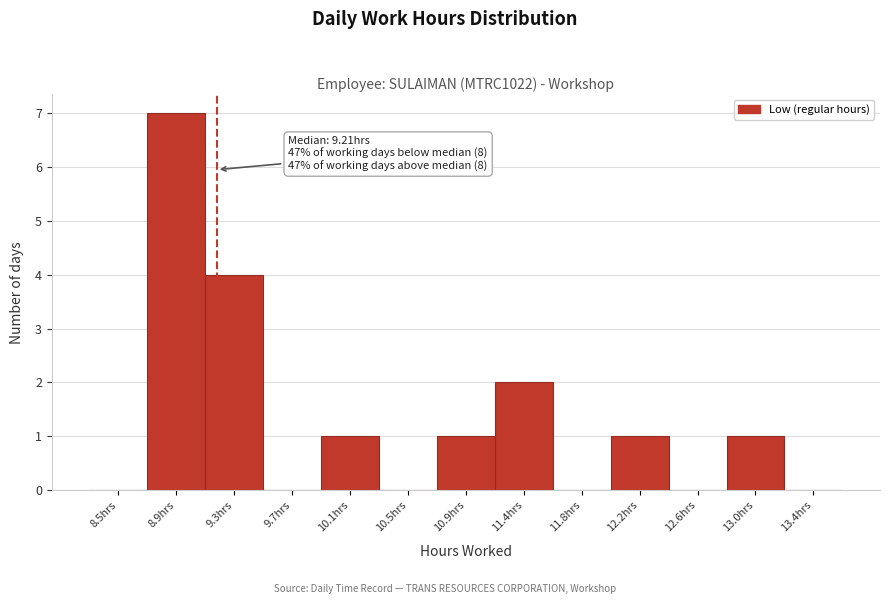

Over which range of the x-axis is the bar tallest?

8.70 to 9.15